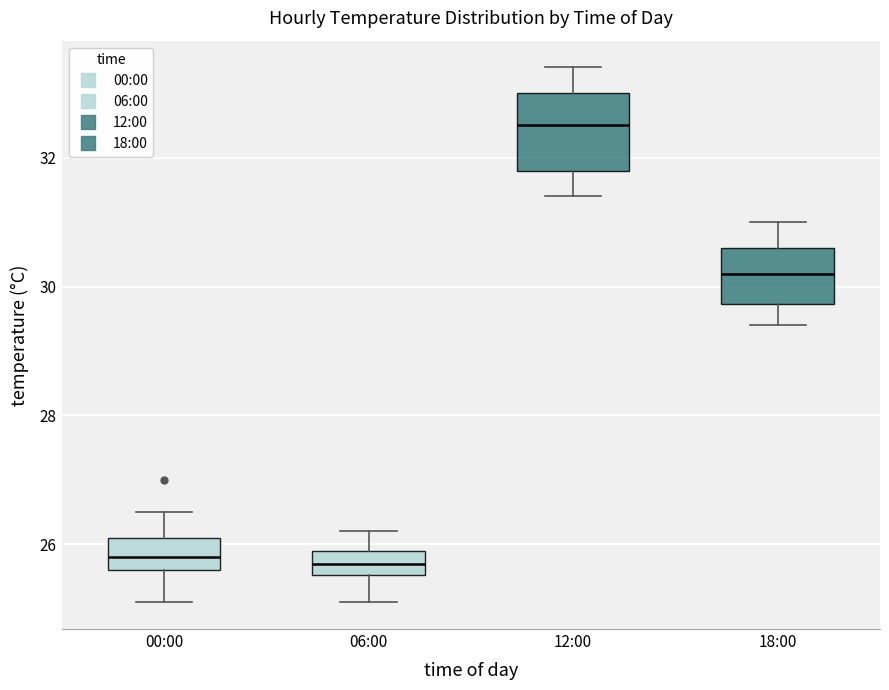

Comparing the boxes themselves (not the whiskers), which one is the tallest?

12:00